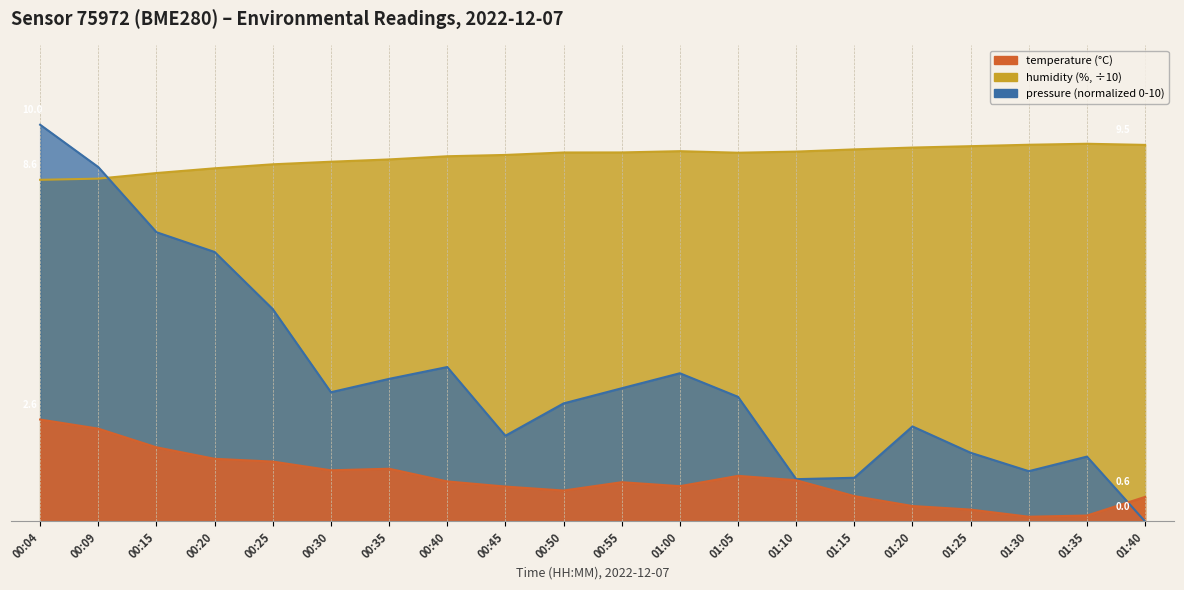

Is the value of temperature at 00:15 greater than the value of humidity at 01:25?

No